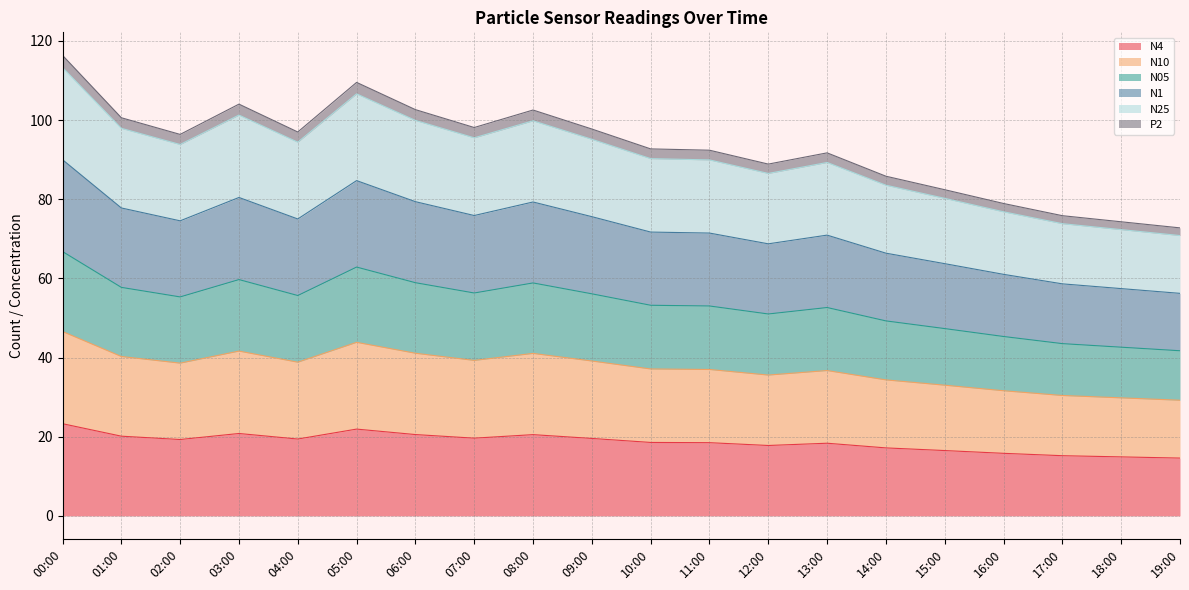

At which category is the sum across all series the highest?

00:00